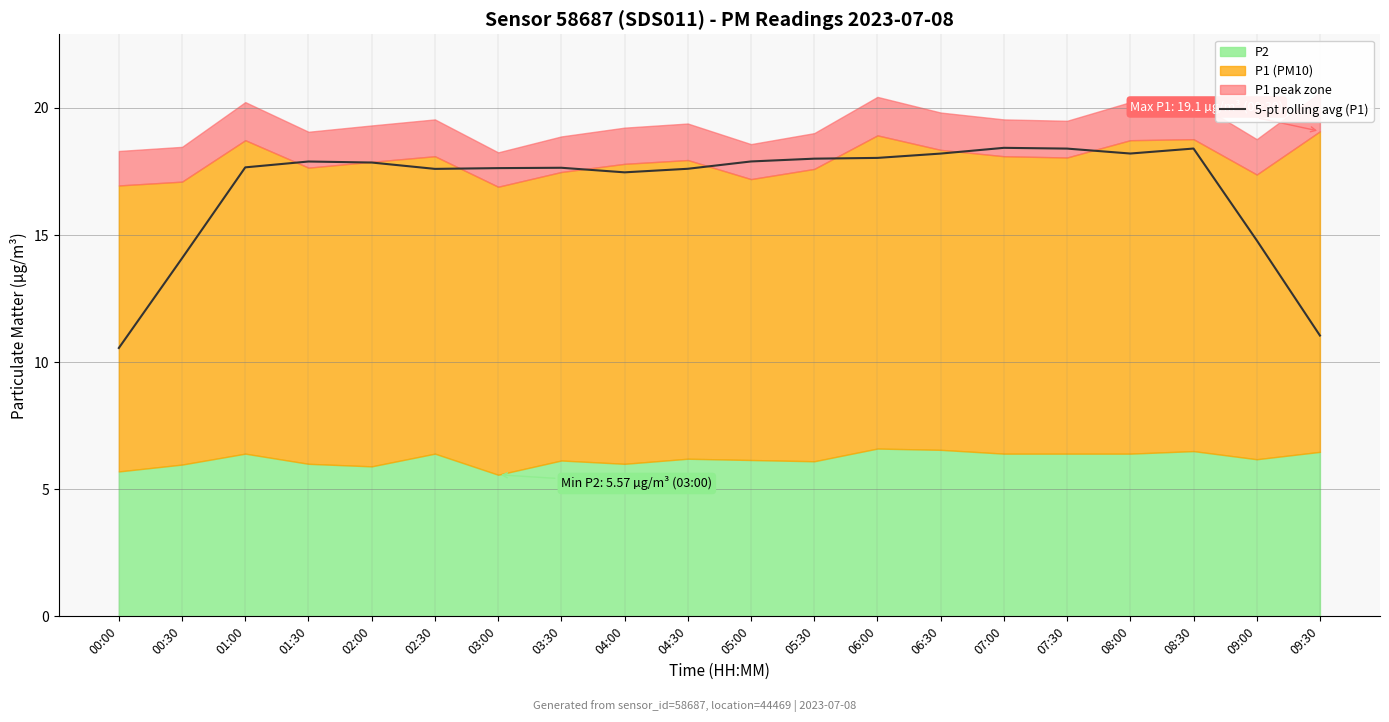

Is it true that the value at 08:00 is 18.2?

True